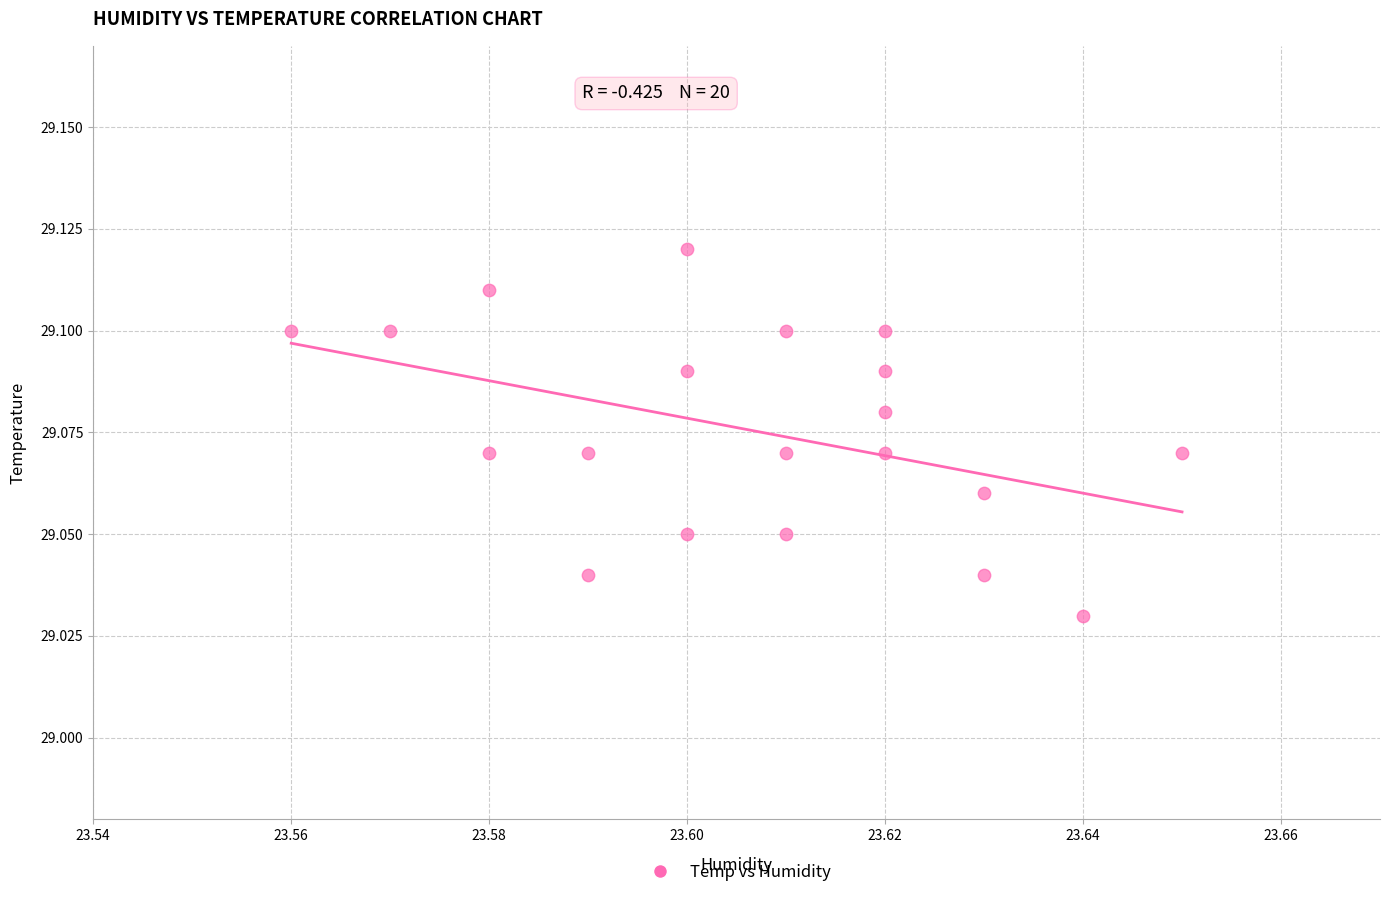

How many points are shown in the scatter plot?

20